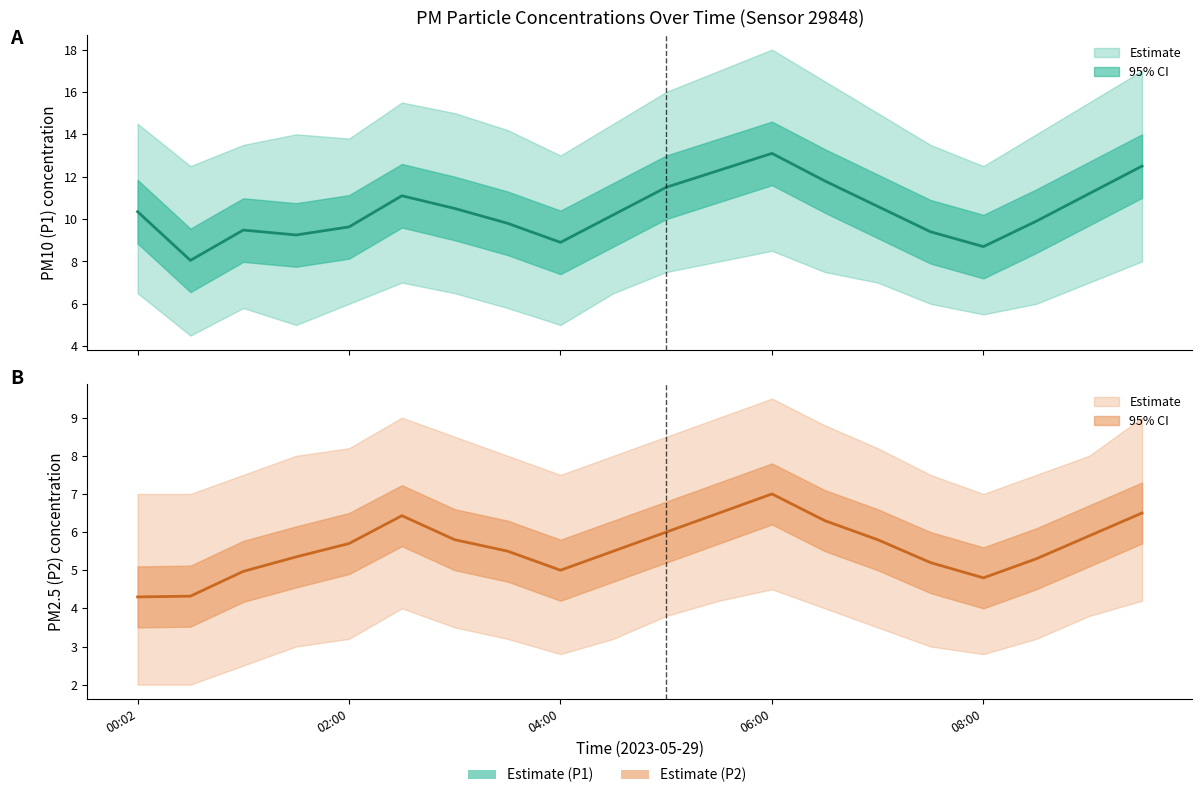

True or false: P2 and P1 cross at least once.

False